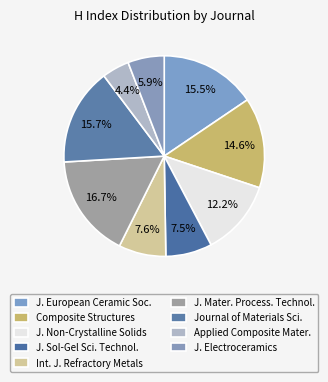

Count the number of slices in the pie.

9